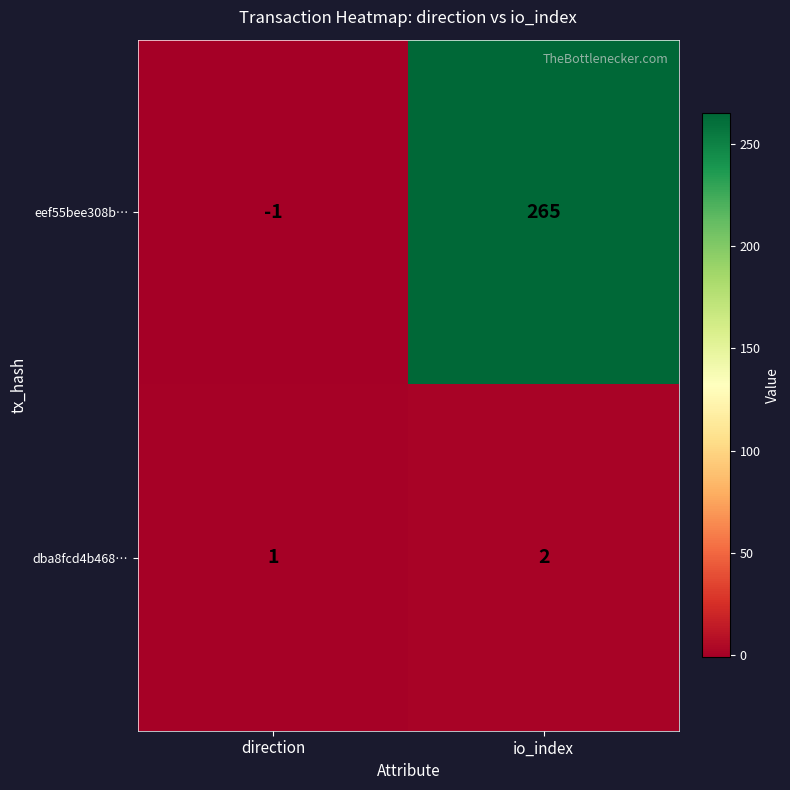

Is it true that eef55bee308b… equals -2 at direction?

False